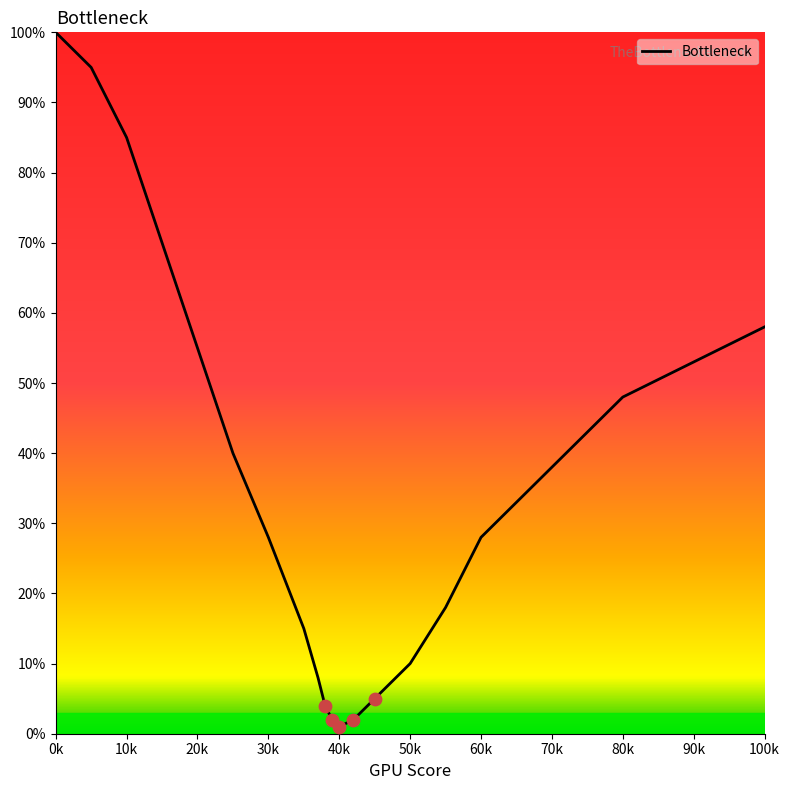

What is the greatest value displayed?

100